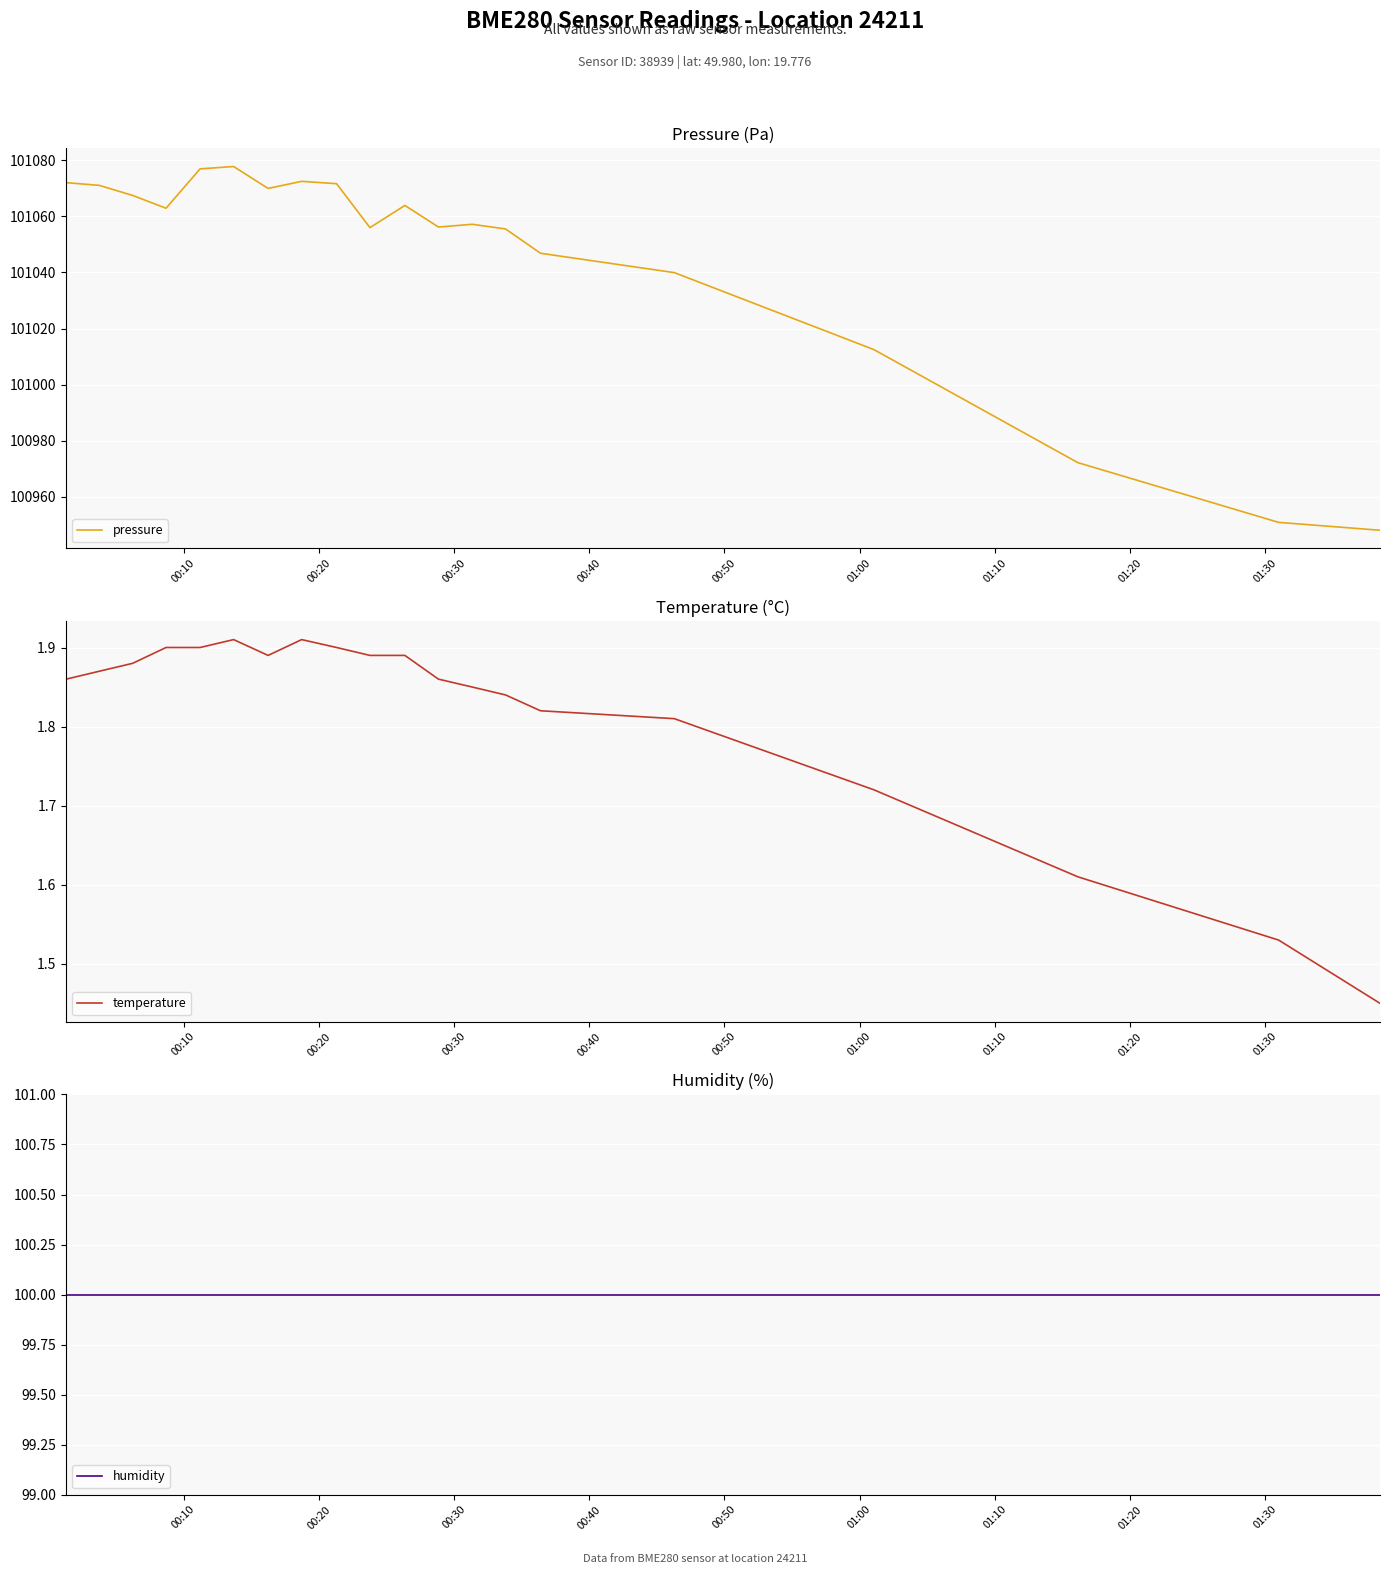

What is the highest value of the pressure series?

101077.8